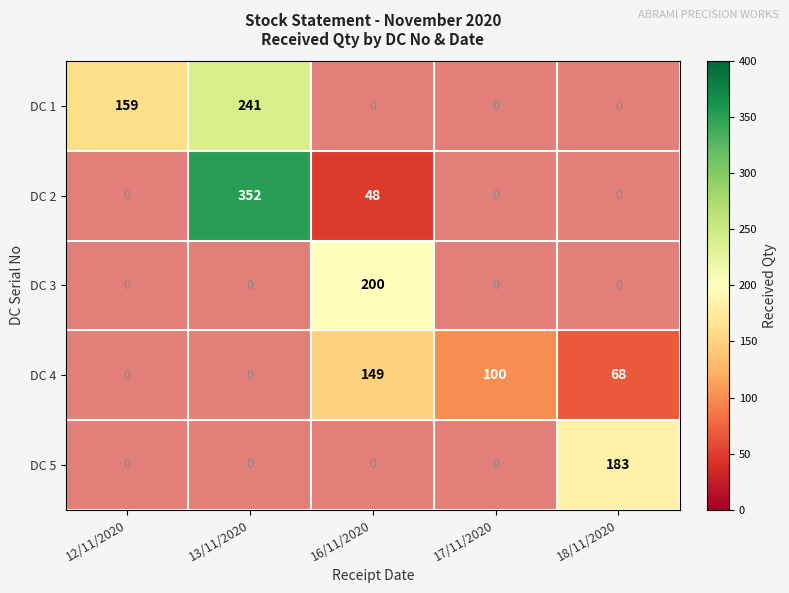

The DC 5 series shows 298 at 18/11/2020. True or false?

False